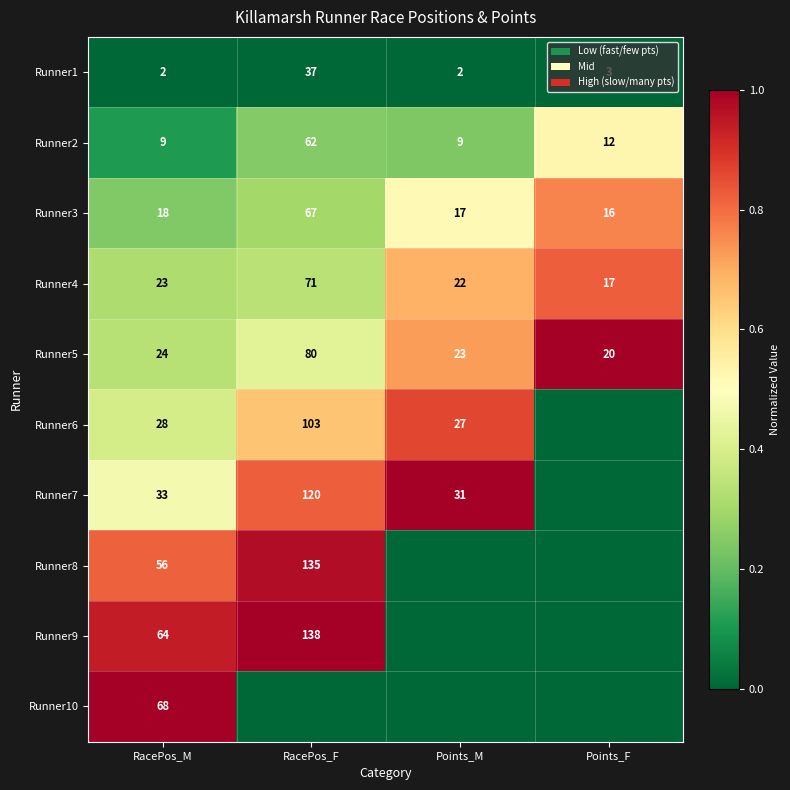

At which label does Runner2 reach its peak?

RacePos_F